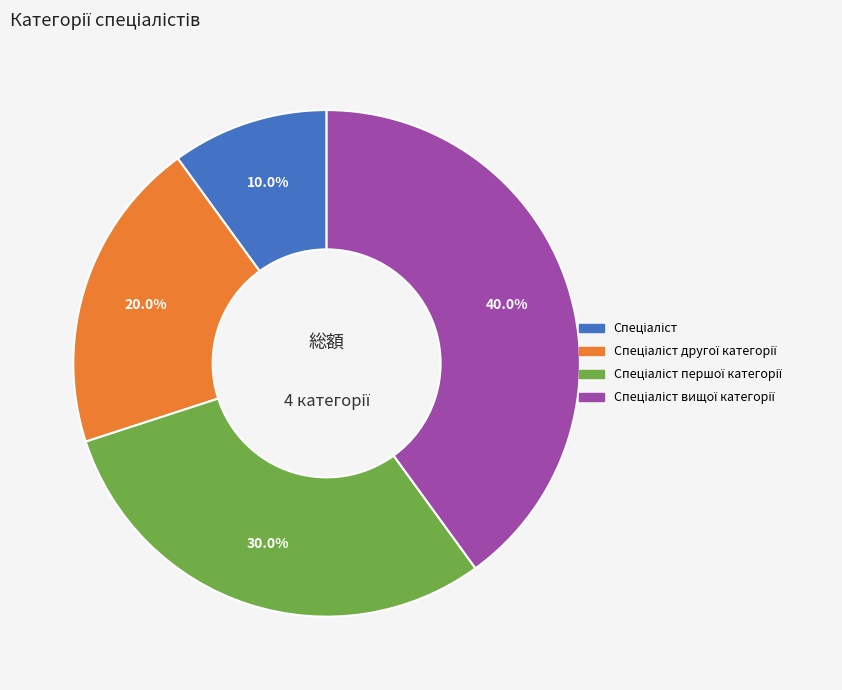

Does any single category account for the majority?

No